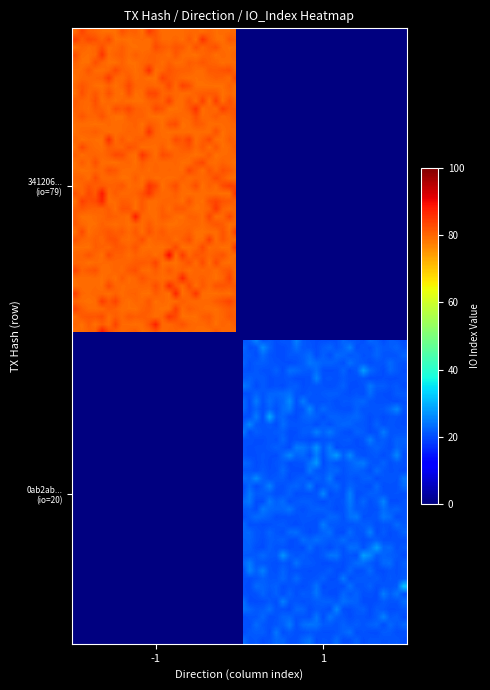

How many distinct data groups are displayed?

2